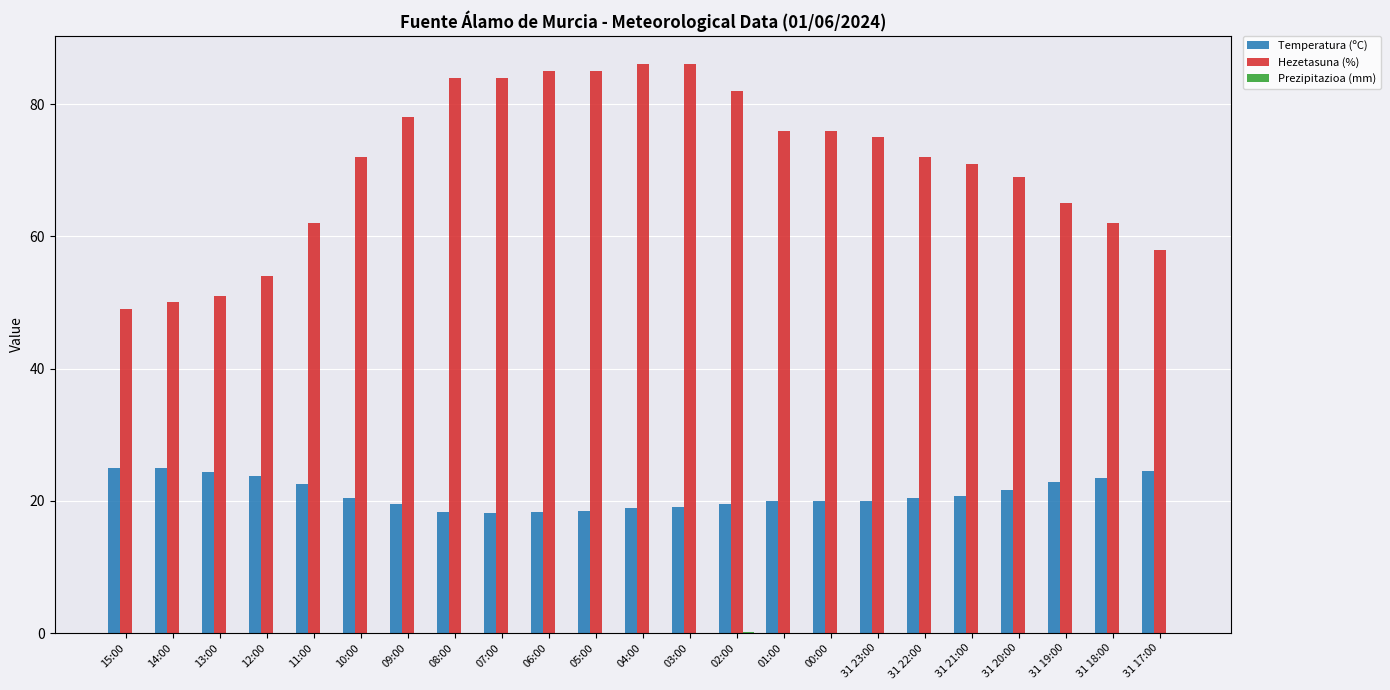

What is the maximum value for Temperatura (ºC)?

25.0